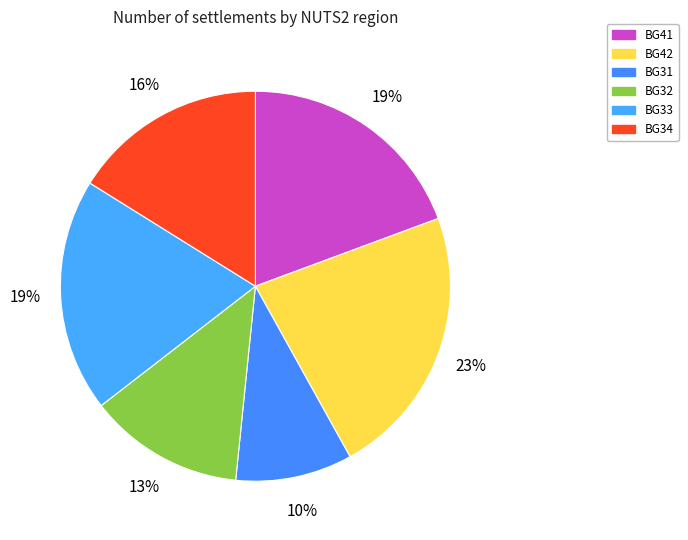

How many segments does this pie chart have?

6